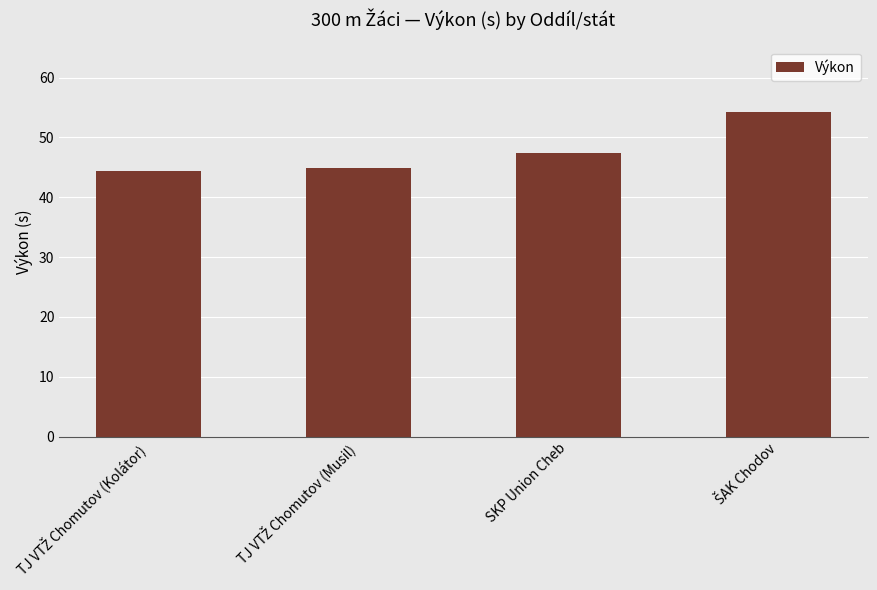

What is the smallest value displayed?

44.4